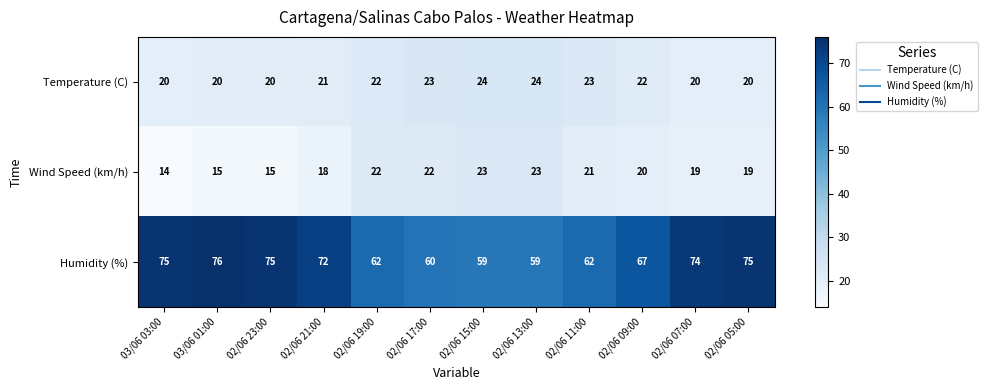

What is the highest value of the Wind Speed (km/h) series?

23